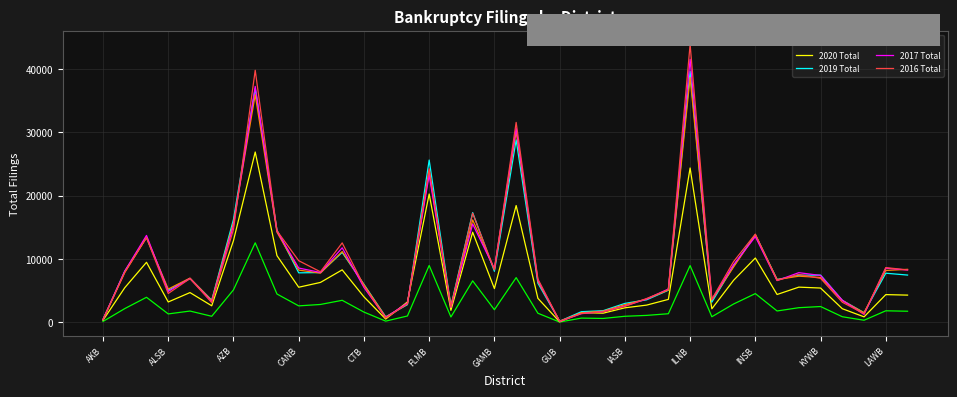

After their last crossing, which series has the higher values: 2020 Total or 2018 Total?

2018 Total